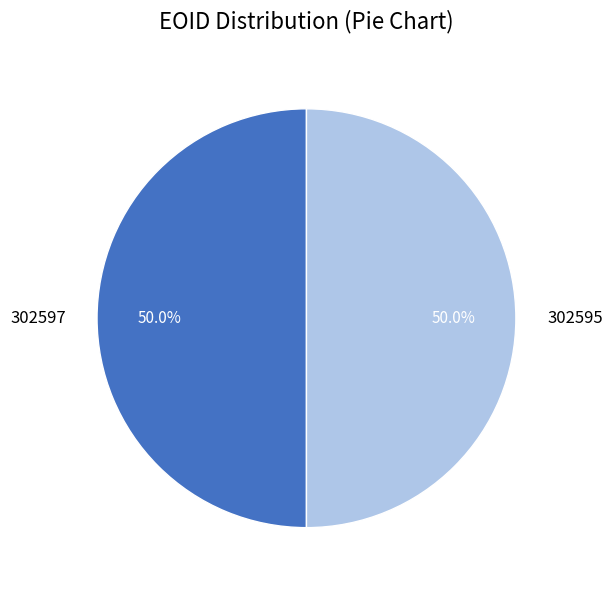

How many segments does this pie chart have?

2